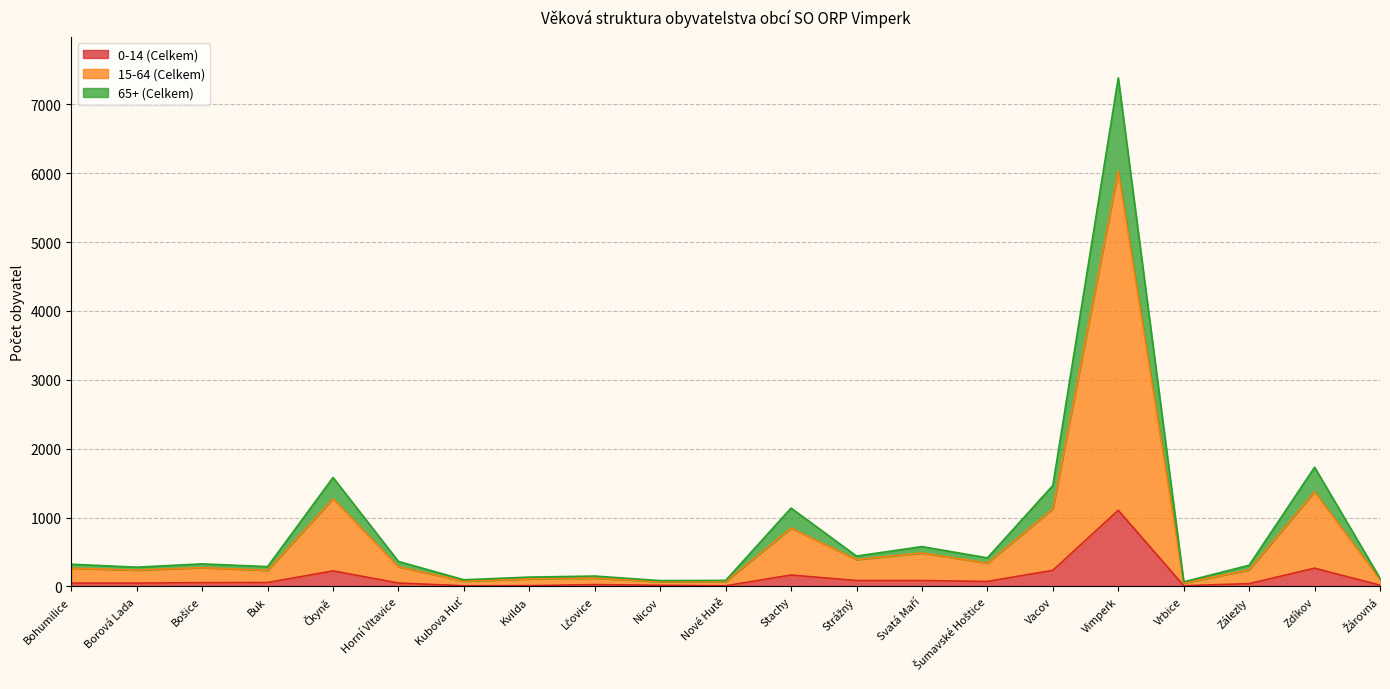

At which category is the sum across all series the highest?

Vimperk